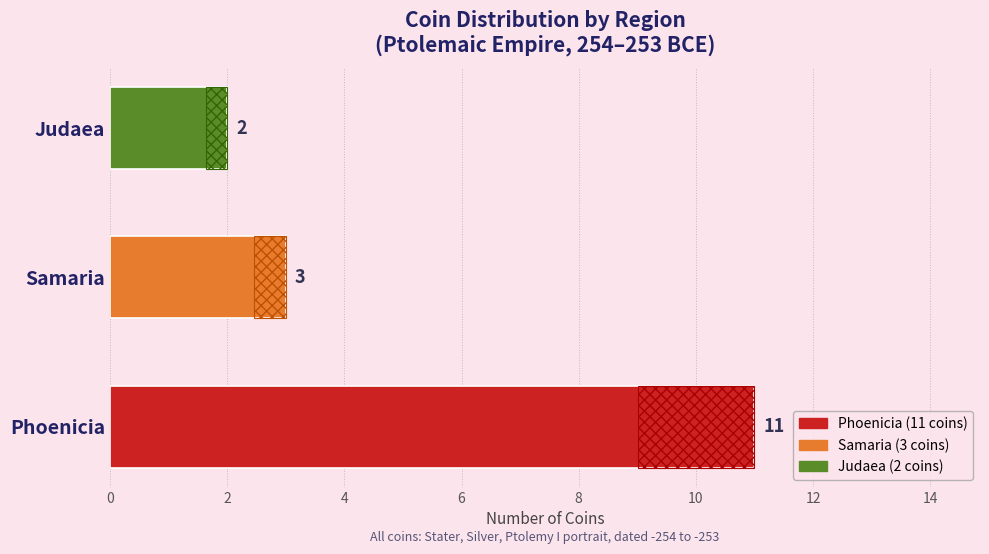

Count the number of categories in the chart.

3